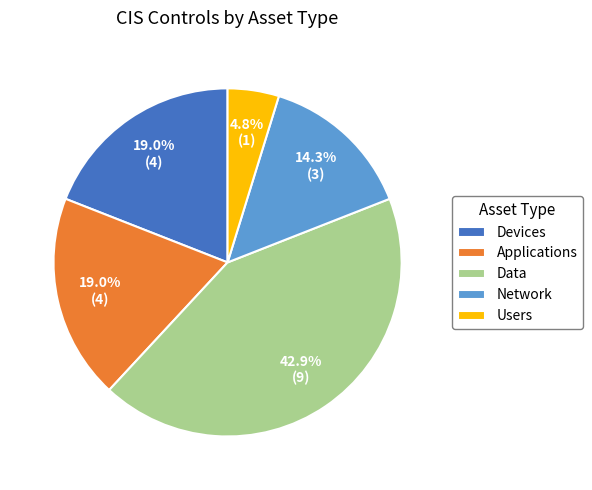

What is the largest slice in the pie chart?

Data